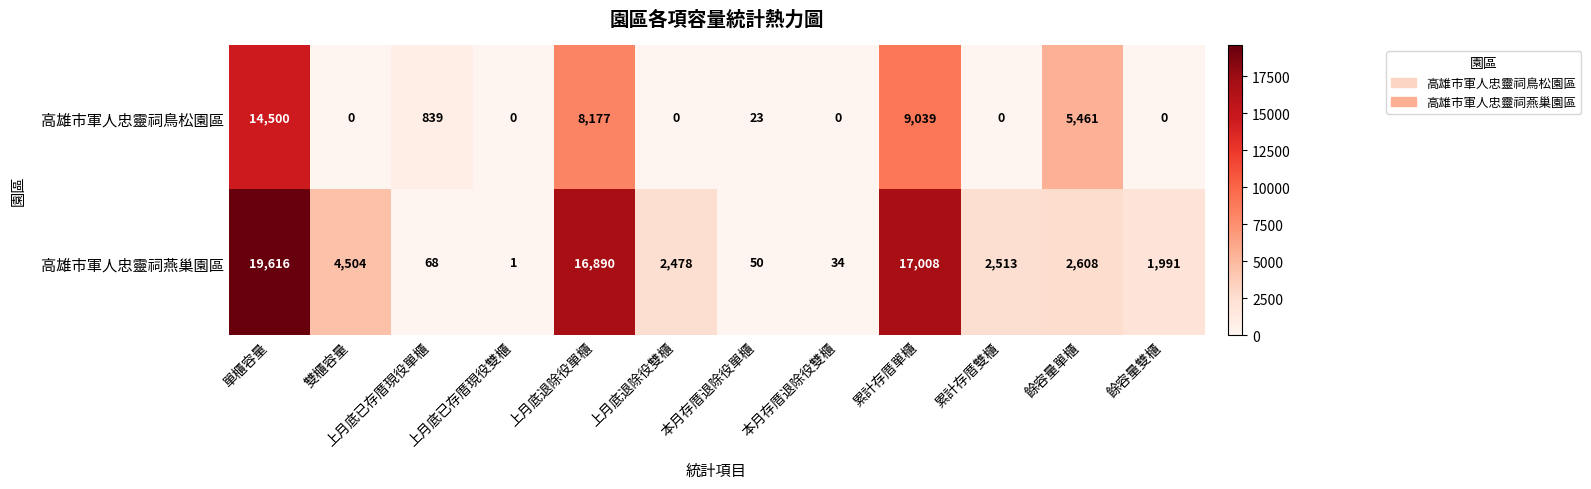

Rank the series by their maximum value, from lowest to highest.

高雄市軍人忠靈祠鳥松園區, 高雄市軍人忠靈祠燕巢園區